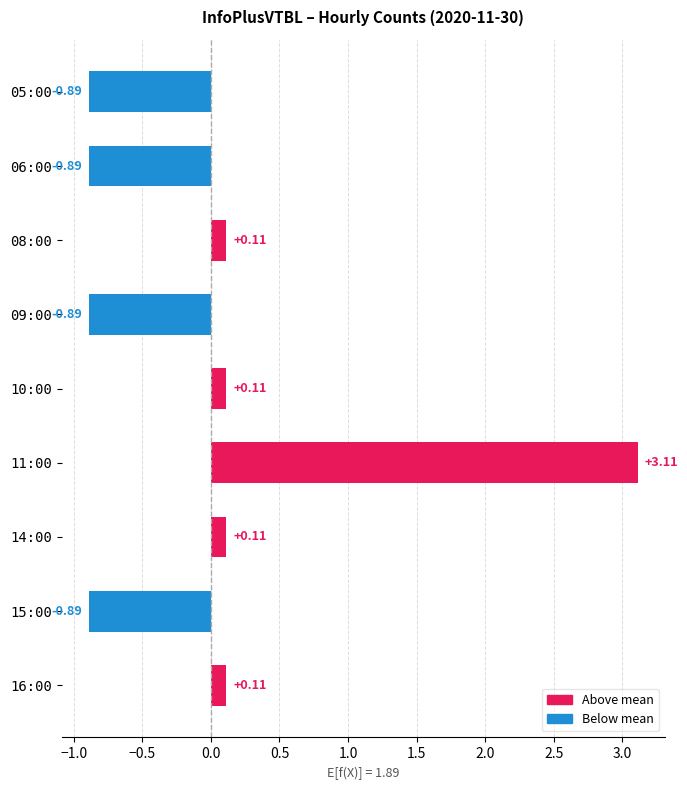

What is the change in value from 06:00 to 11:00?

+4.0